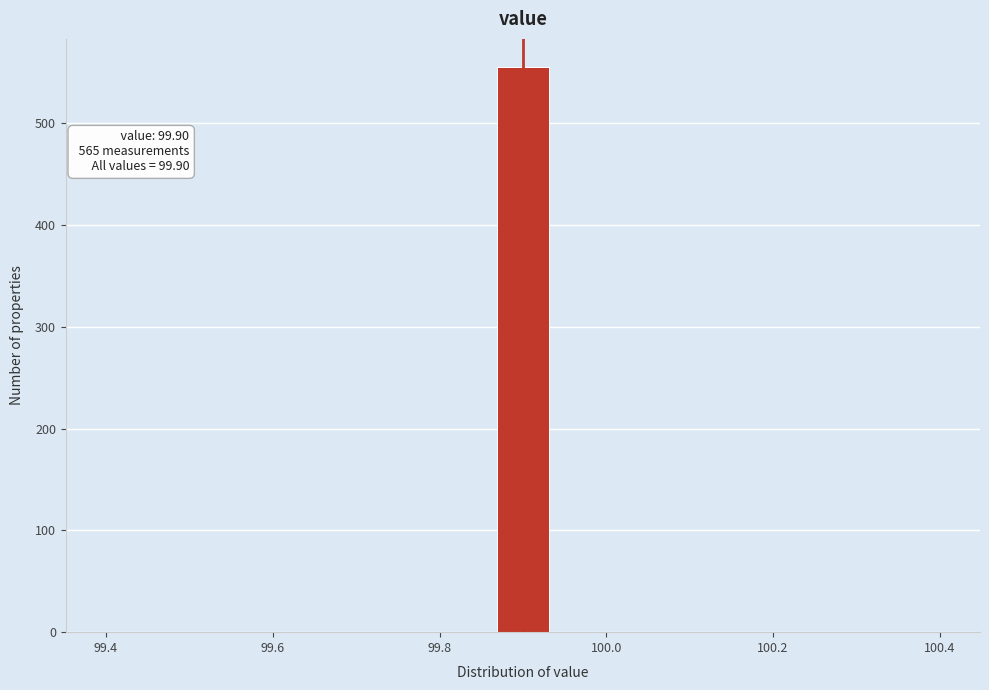

Around what value on the x-axis is the tallest bar? Give the approximate position of its centre, as read against the axis.

99.90